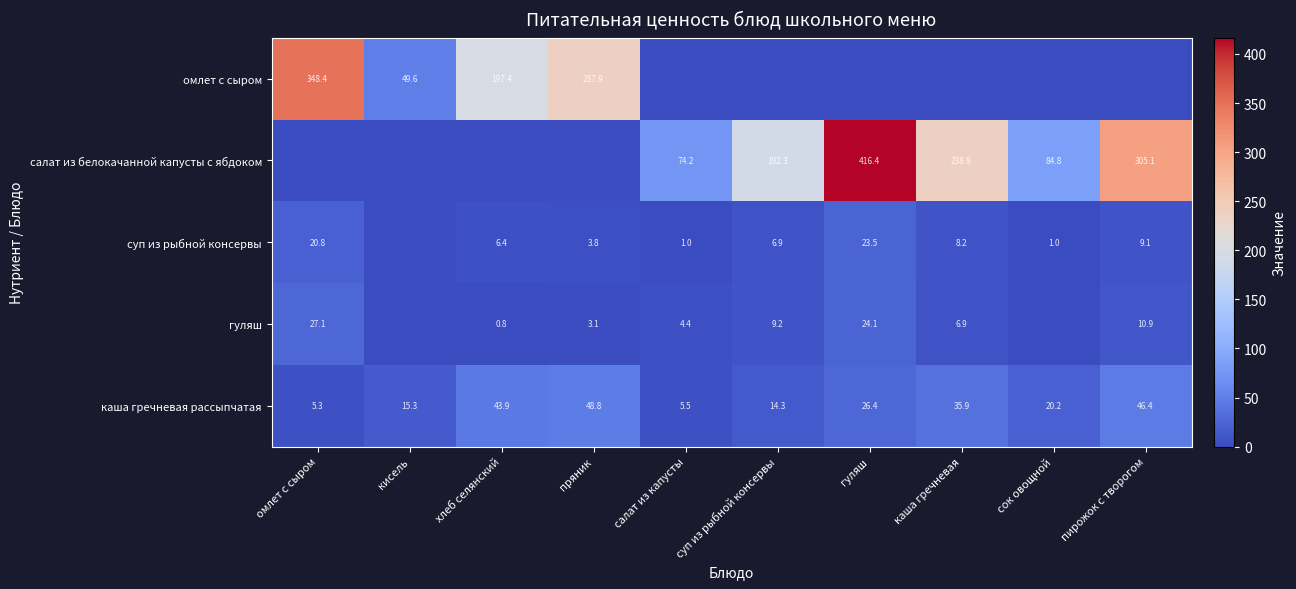

Is the value of суп из рыбной консервы at пирожок с творогом greater than the value of омлет с сыром at пряник?

No